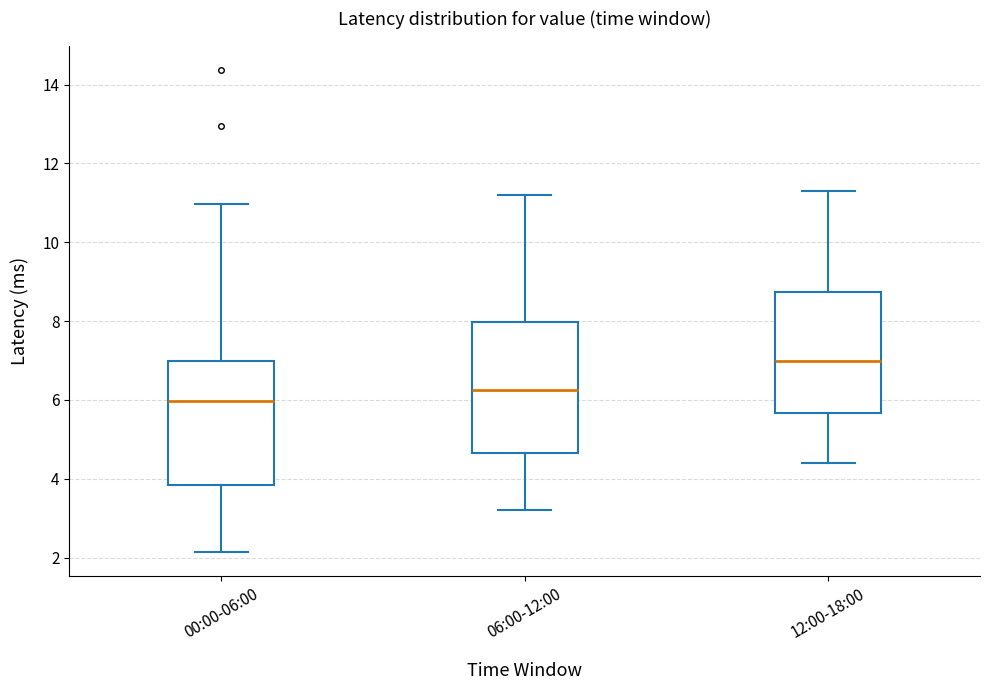

Reading left to right, read every box against the y-axis: the position of its median line, the range the box covers, and the ends of its whiskers. The values are not printed on the chart, so give them approximately, as read against the axis.

00:00-06:00: median 6.0, box 3.8 to 7.0, whiskers 2.2 to 11.0
06:00-12:00: median 6.2, box 4.6 to 8.0, whiskers 3.2 to 11.2
12:00-18:00: median 7.0, box 5.6 to 8.8, whiskers 4.4 to 11.4